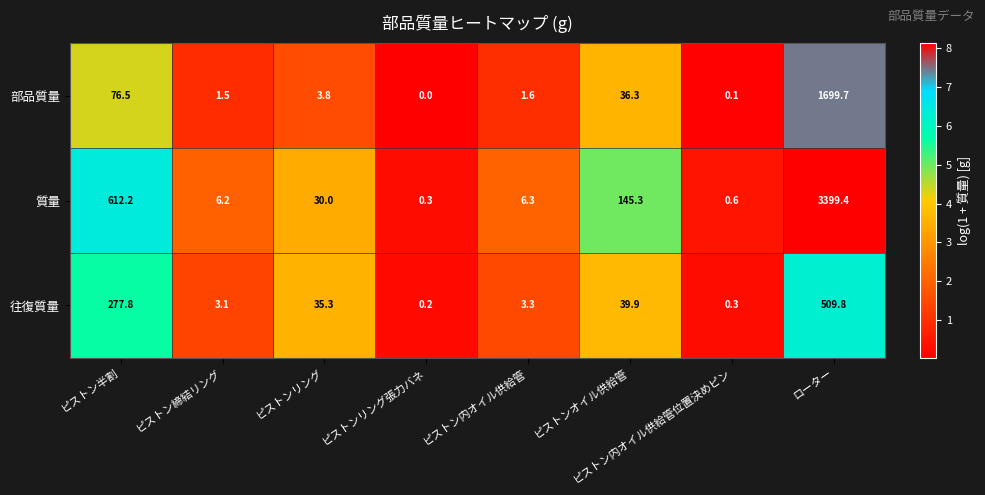

At how many categories does at least one series exceed 4?

6